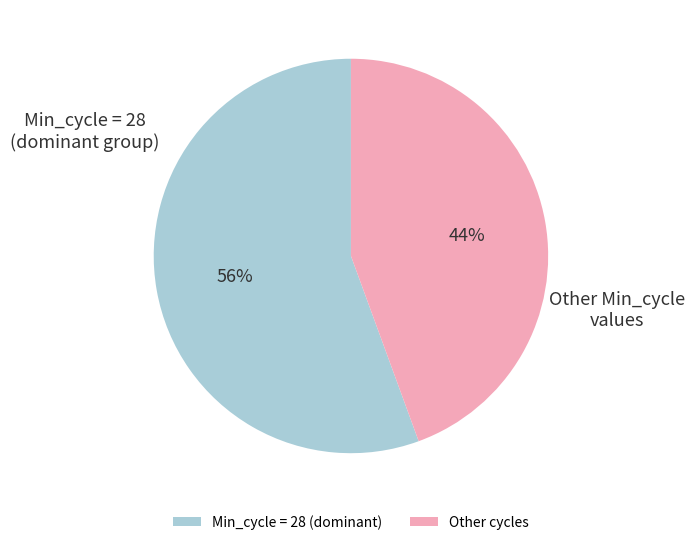

What is the largest slice in the pie chart?

Min_cycle = 28 (dominant)